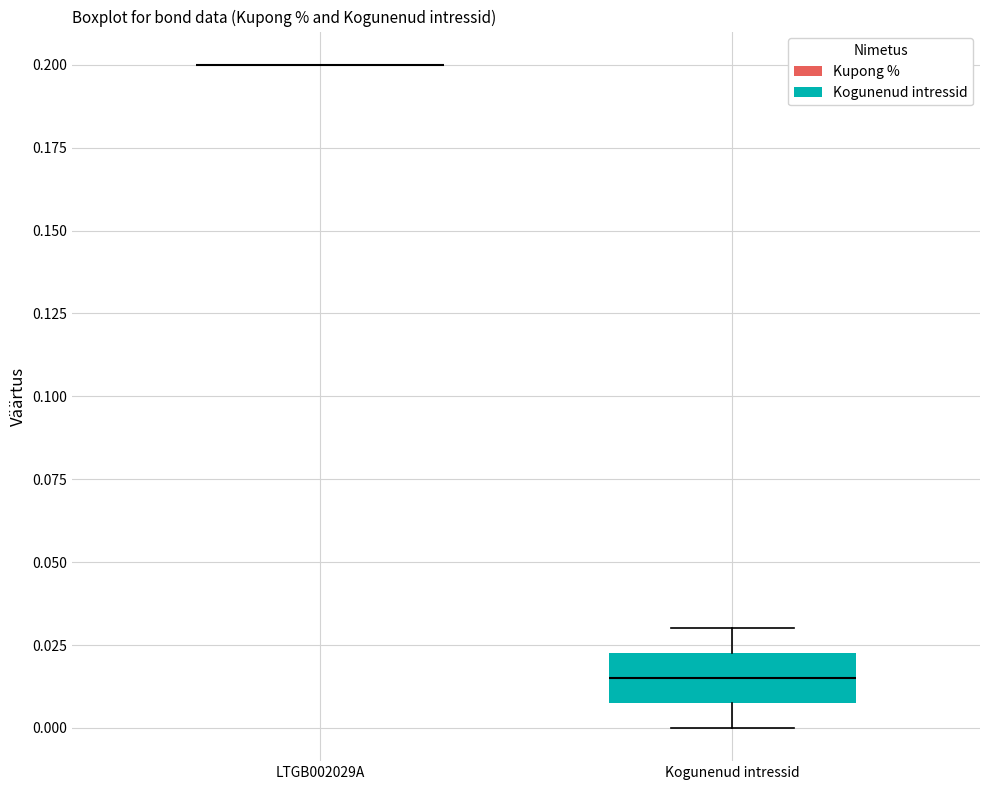

Reading left to right, transcribe this box plot: for each box, give where its median line is, the range the box spans, and where its two whiskers end, as read against the y-axis. The values are not printed on the chart, so give them approximately, as read against the axis.

LTGB002029A: box collapsed to a line at 0.200, whiskers 0.200 to 0.200
Kogunenud intressid: median 0.015, box 0.010 to 0.025, whiskers 0.000 to 0.030